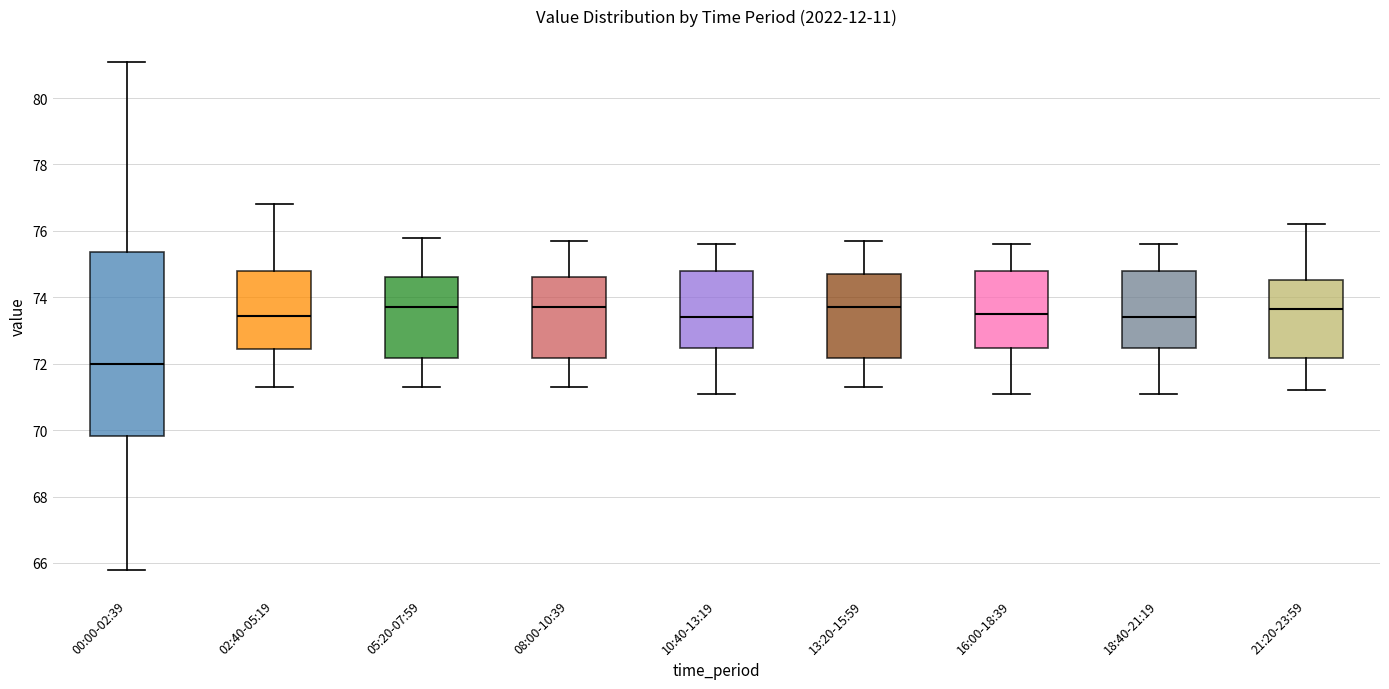

Which box has the lowest median line?

00:00-02:39